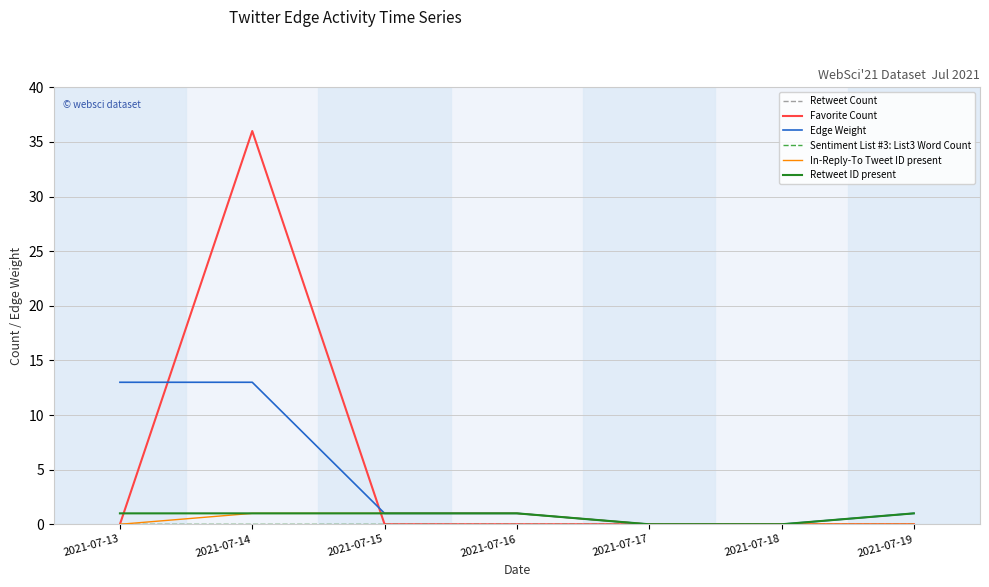

How many lines are shown in the chart?

6